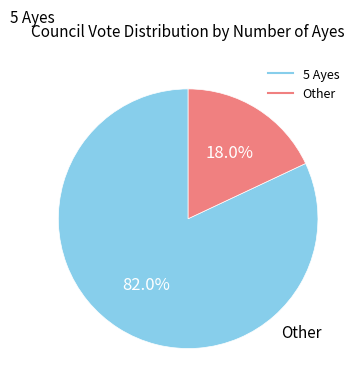

Is there a majority slice in this chart?

Yes